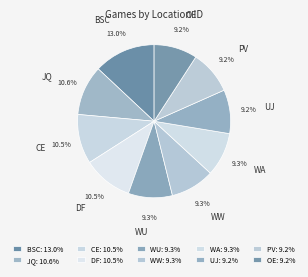

Between WU and BSC, which is larger?

BSC